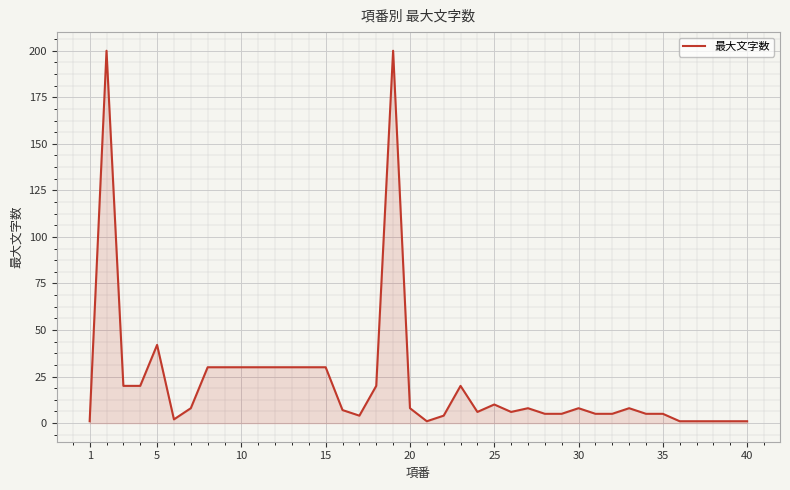

Does the chart display data point markers on the line(s)?

No